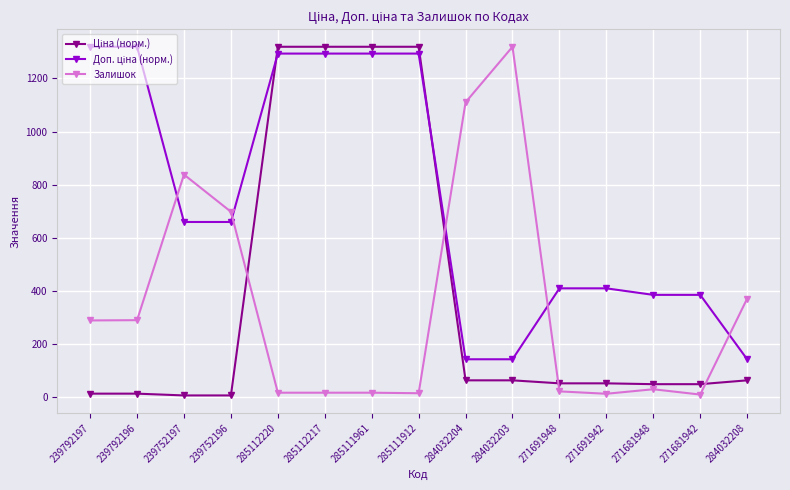

What is the sum of all Залишок values?

5056.0